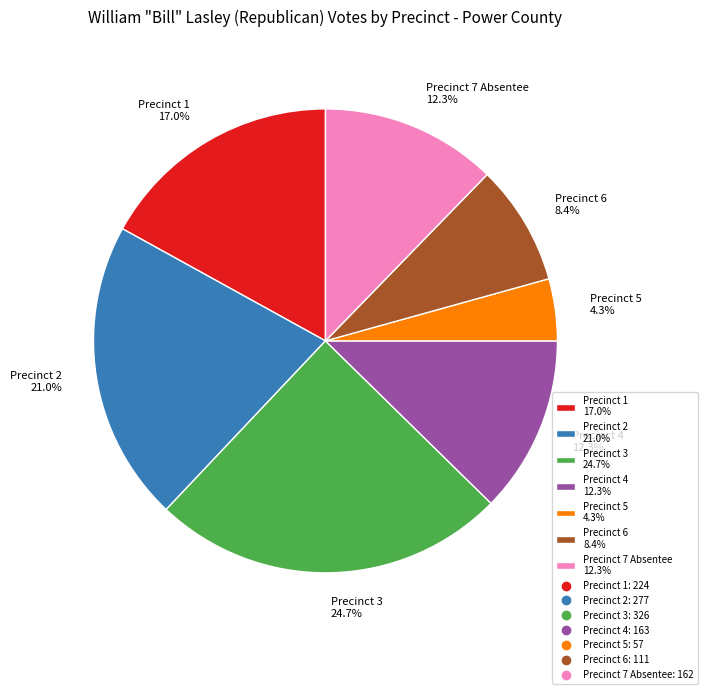

Between Precinct 5 4.3% and Precinct 7 Absentee 12.3%, which is larger?

Precinct 7 Absentee 12.3%